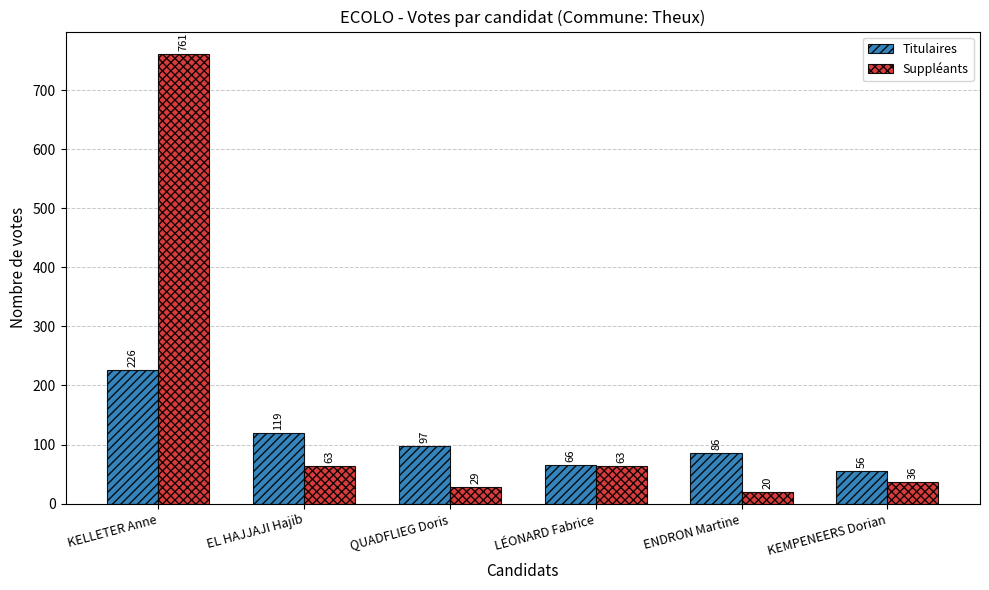

Between EL HAJJAJI Hajib and QUADFLIEG Doris, which series saw the biggest shift?

Suppléants